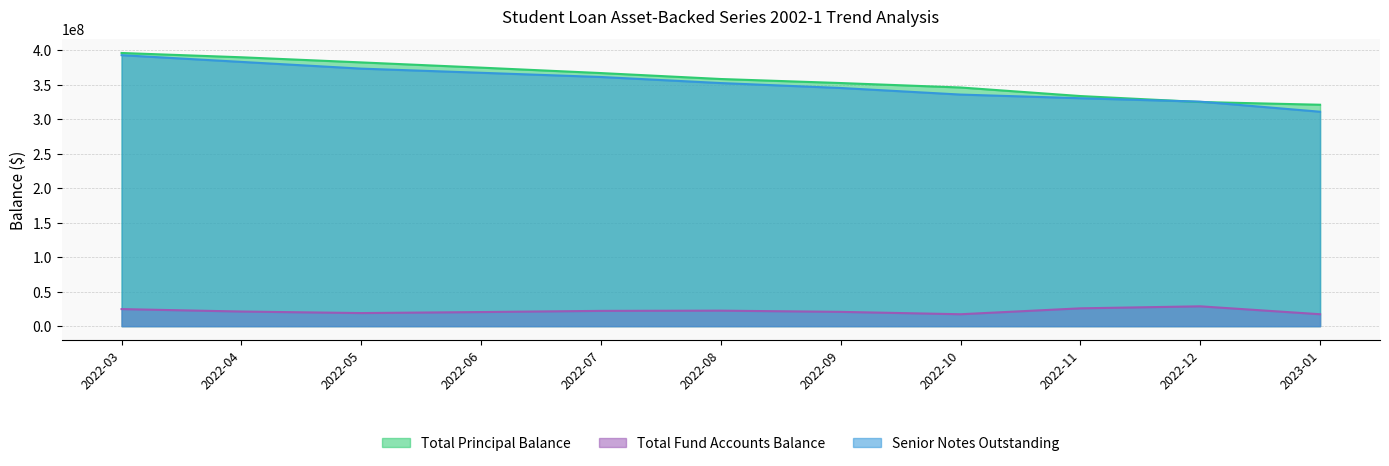

The value of Total Fund Accounts Balance at 2022-05 is 12435027.1. True or false?

False